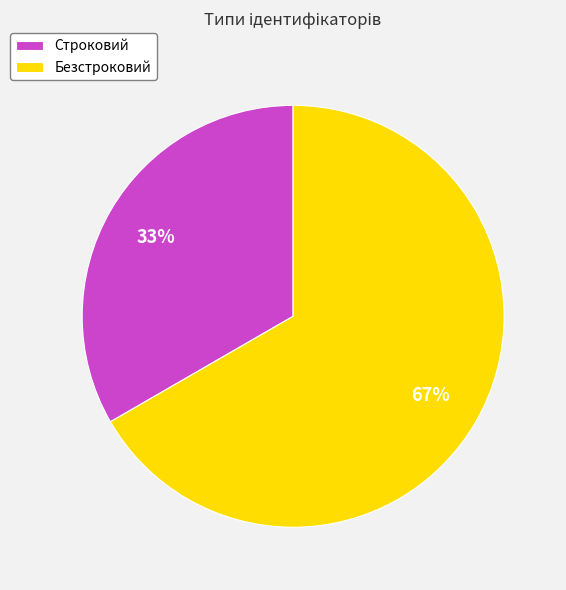

What is the largest slice in the pie chart?

Безстроковий